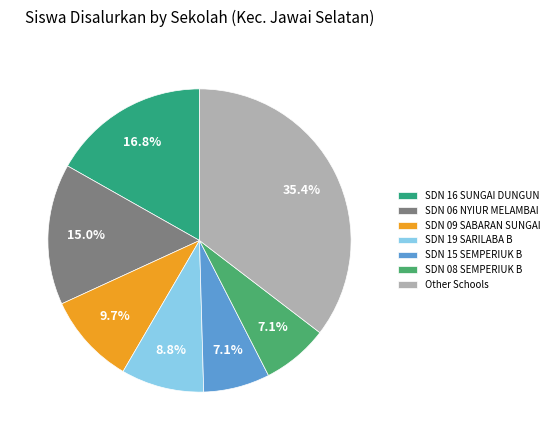

The SDN 09 SABARAN SUNGAI slice represents 22% of the pie. True or false?

False